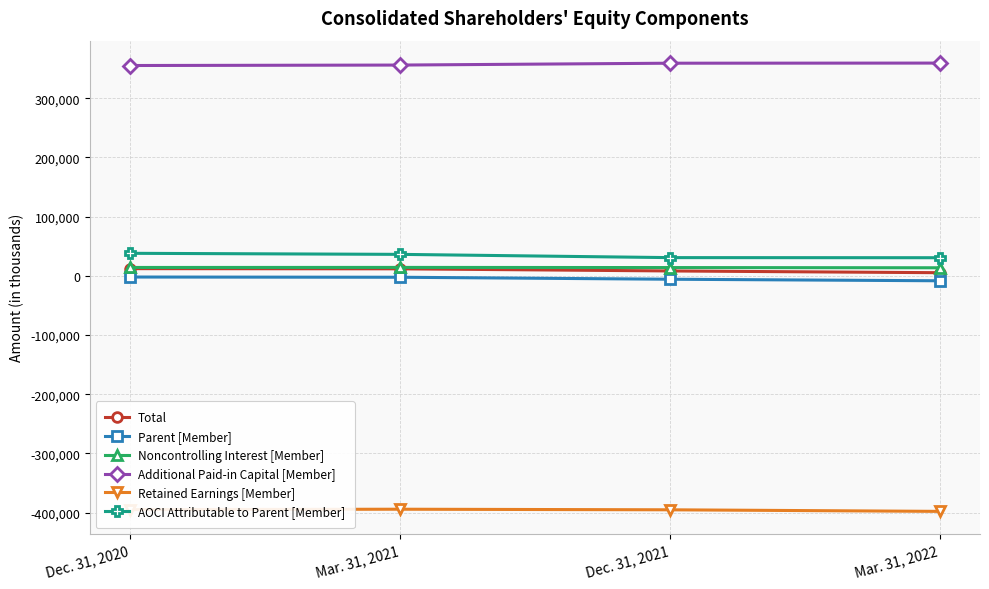

What value does the Retained Earnings [Member] series have at Mar. 31, 2021?

-394167